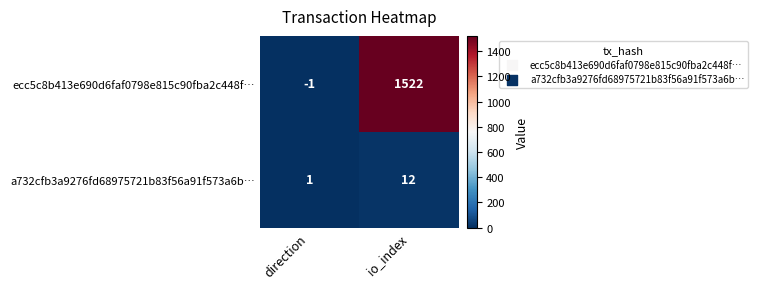

Rank the series at direction from lowest to highest value.

ecc5c8b413e690d6faf0798e815c90fba2c448f…, a732cfb3a9276fd68975721b83f56a91f573a6b…